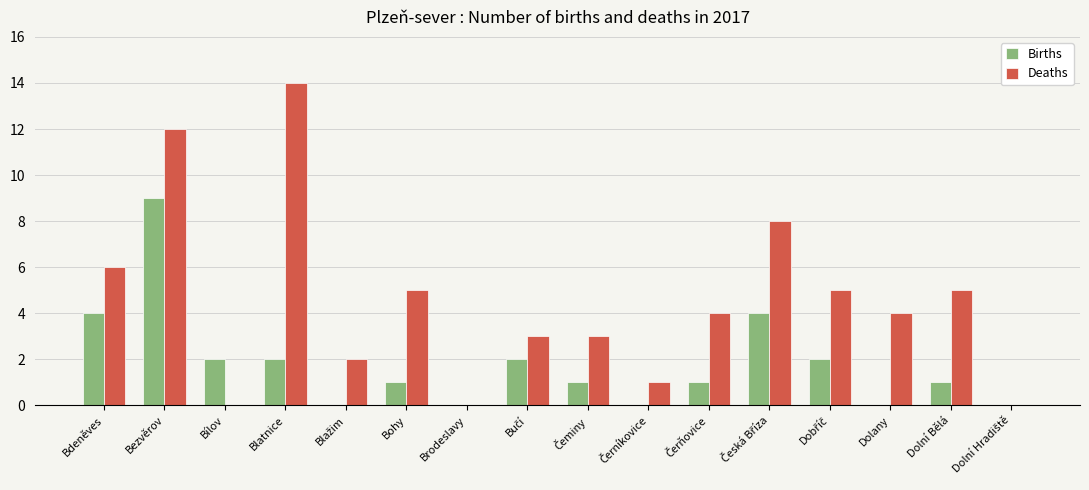

Which category has the highest value in the Births series?

Bezvěrov